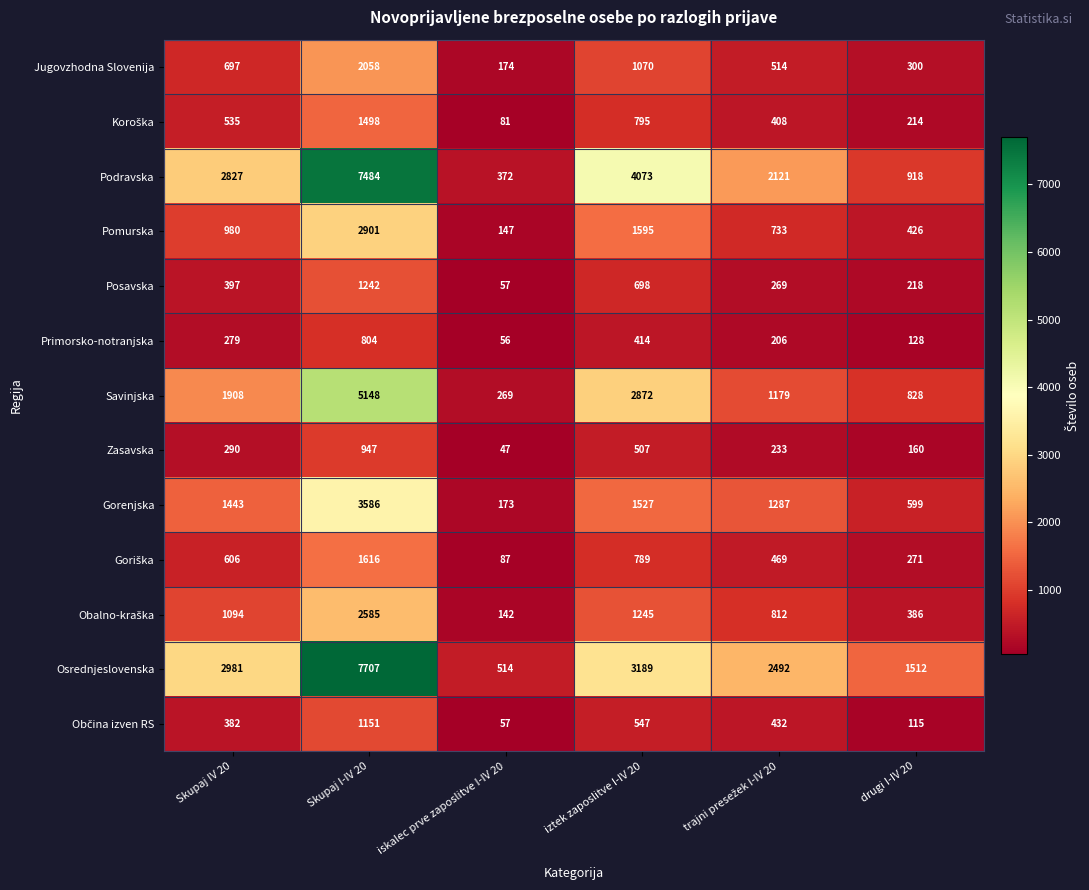

The Posavska series shows 1242 at Skupaj I-IV 20. True or false?

True